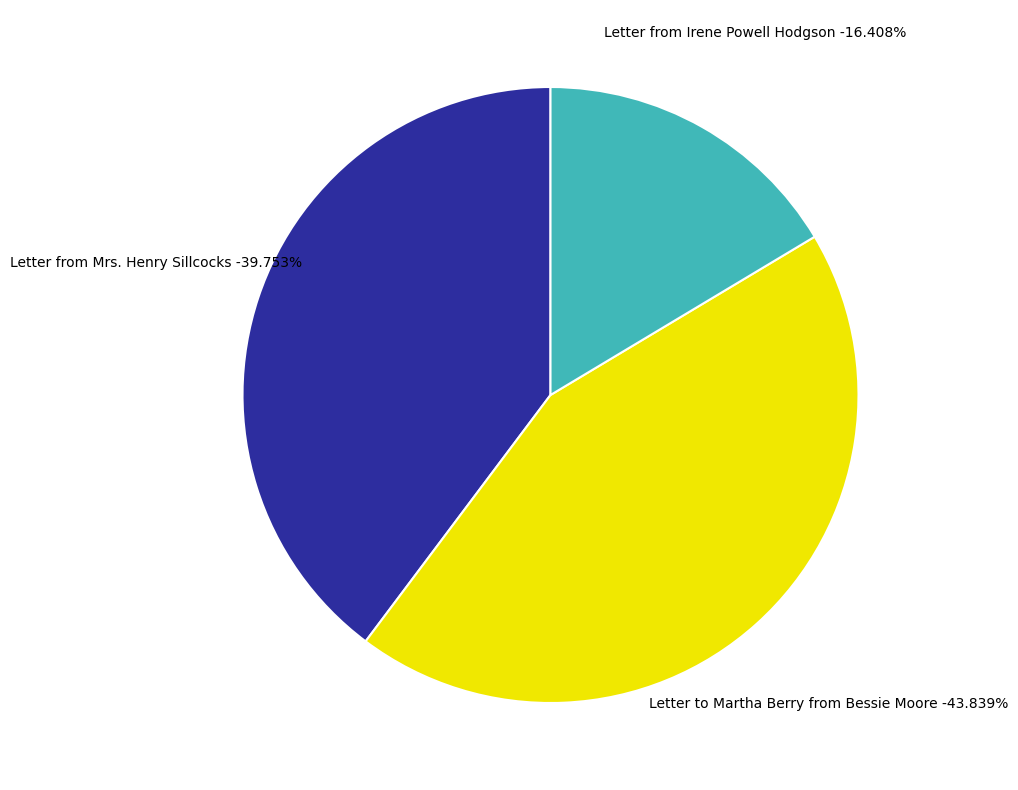

Is the sum of Letter from Irene Powell Hodgson (4534) and Letter to Martha Berry from Bessie Moore (12114) greater than half?

Yes